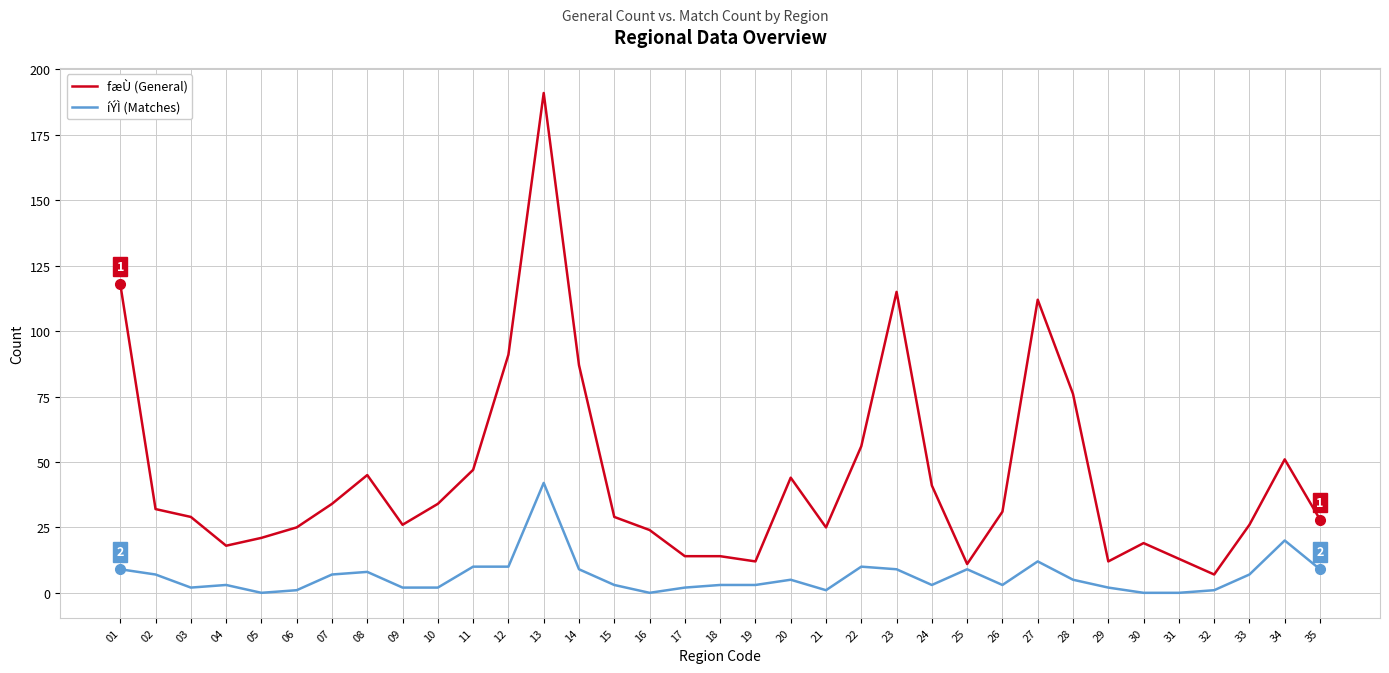

List the series in order of their overall mean, highest first.

fæÙ (General), íÝÌ (Matches)